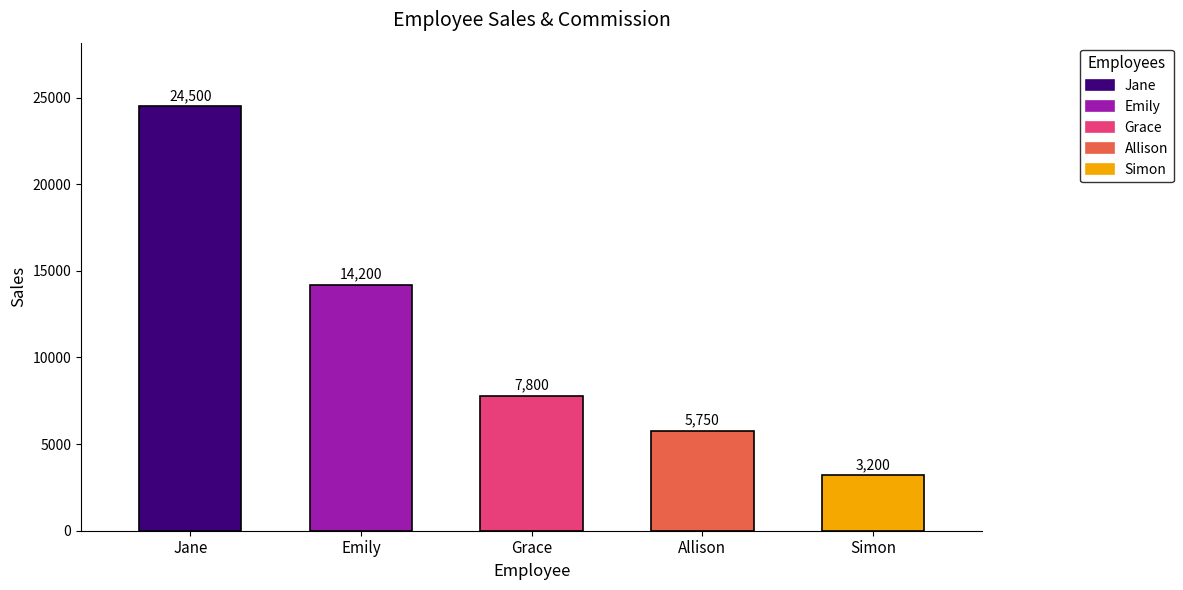

How many bars are there in total?

5